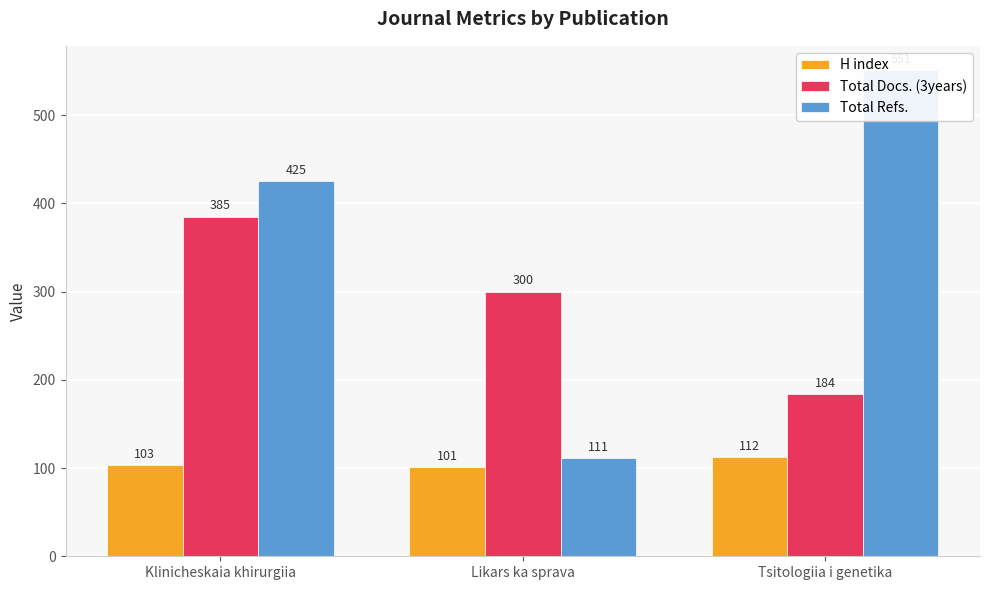

Rank the series at Tsitologiia i genetika from highest to lowest value.

Total Refs., Total Docs. (3years), H index